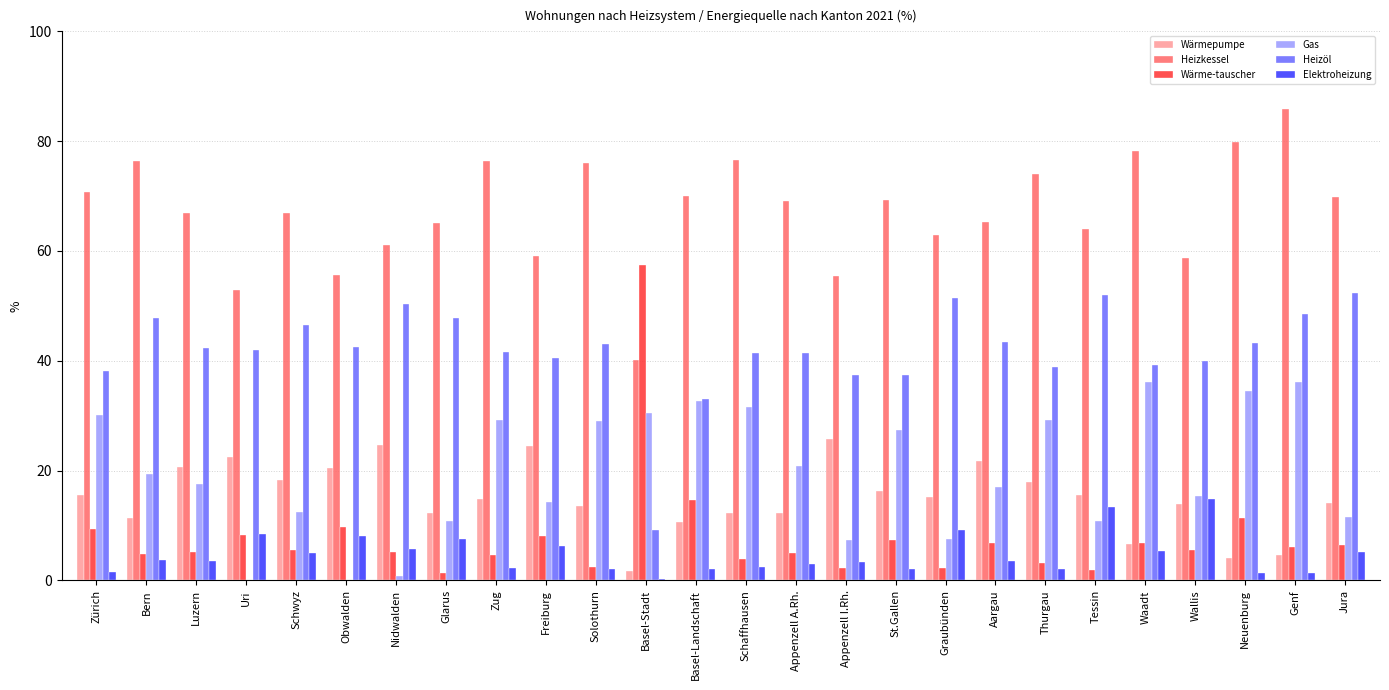

At which category does the chart reach its peak across all series?

Genf